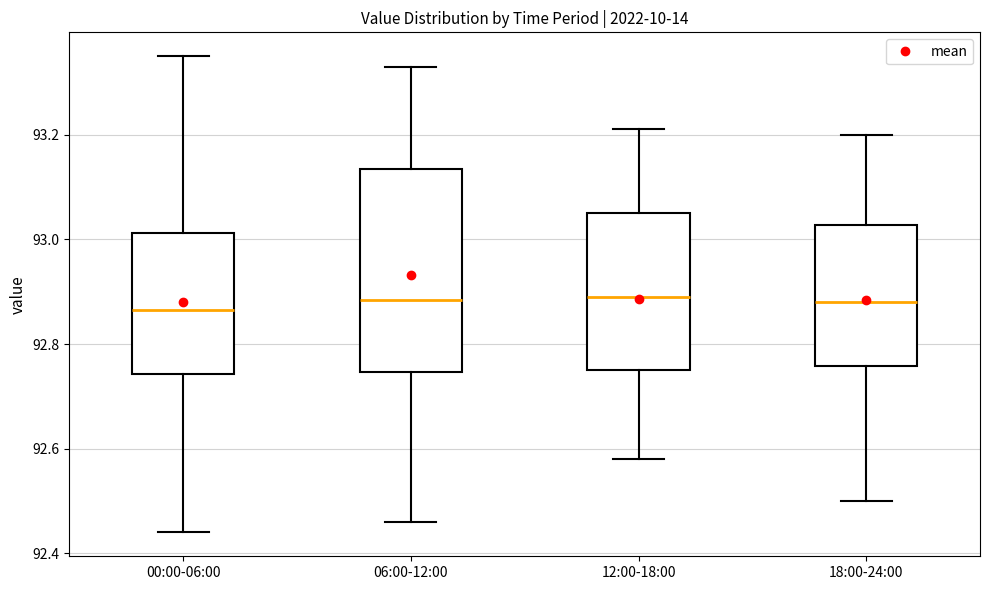

Reading left to right, read every box against the y-axis: the position of its median line, the range the box covers, and the ends of its whiskers. The values are not printed on the chart, so give them approximately, as read against the axis.

00:00-06:00: median 92.86, box 92.74 to 93.02, whiskers 92.44 to 93.36
06:00-12:00: median 92.88, box 92.74 to 93.14, whiskers 92.46 to 93.34
12:00-18:00: median 92.90, box 92.76 to 93.06, whiskers 92.58 to 93.22
18:00-24:00: median 92.88, box 92.76 to 93.02, whiskers 92.50 to 93.20